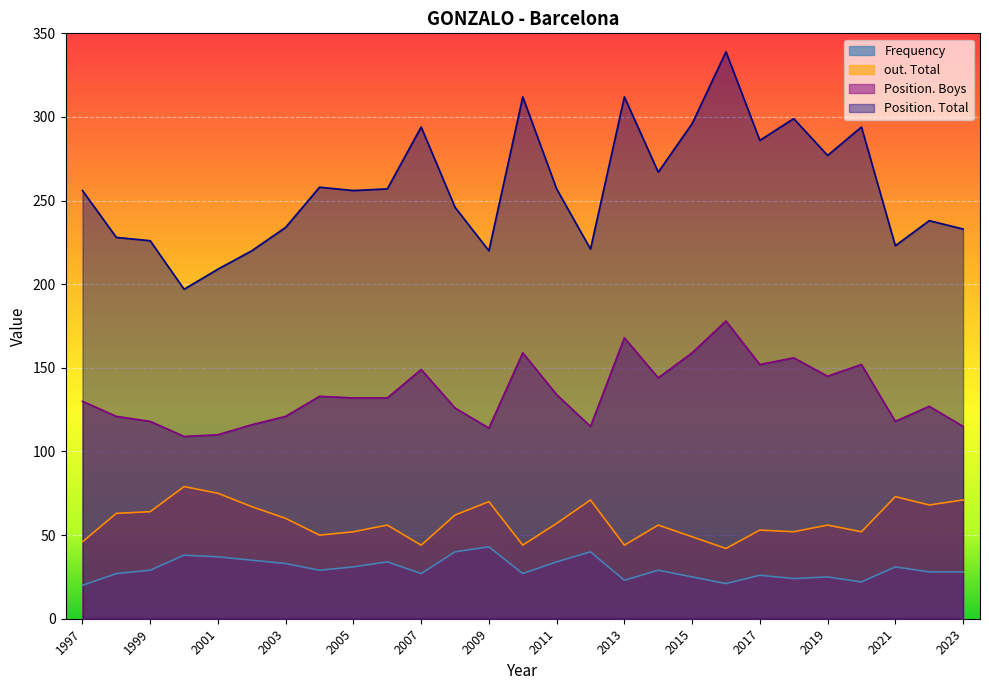

What is the minimum value for Position. Boys?

109